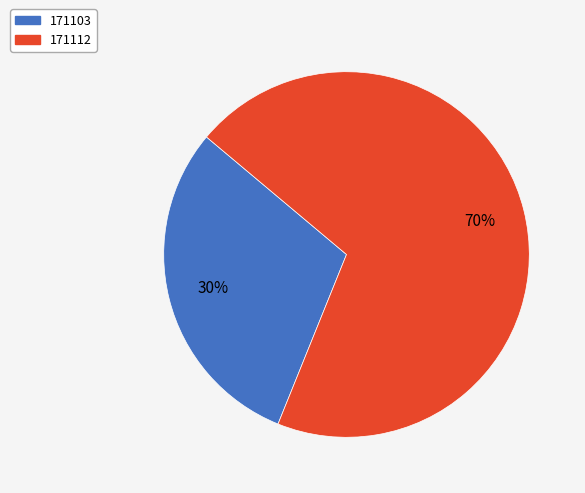

Rank the categories by value from highest to lowest.

171112, 171103